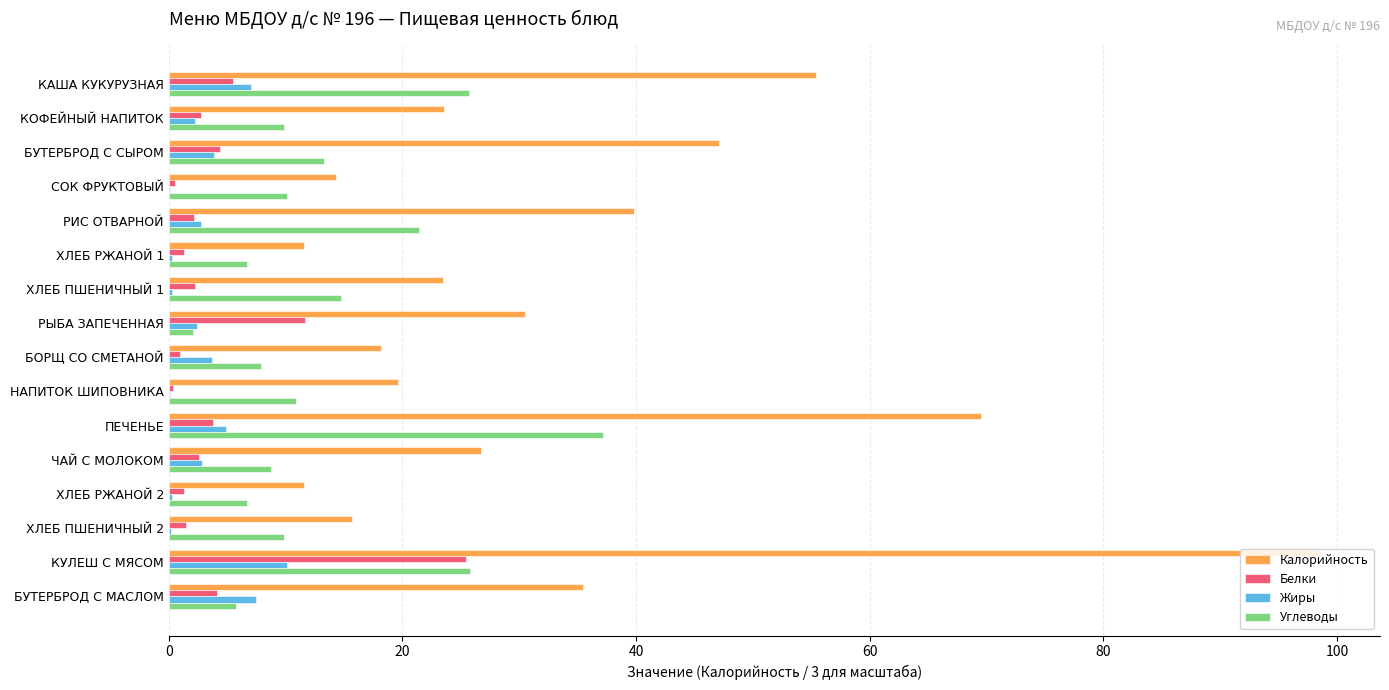

The Калорийность series shows 55.4 at КАША КУКУРУЗНАЯ. True or false?

True